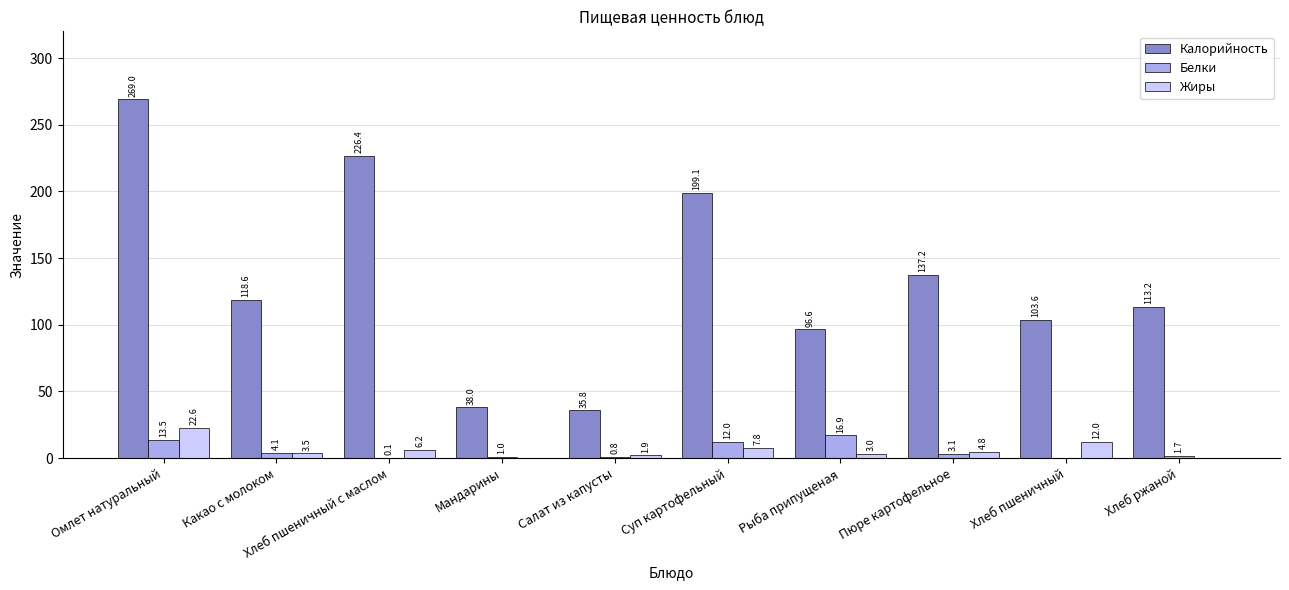

Between Омлет натуральный and Салат из капусты, which series saw the biggest shift?

Калорийность